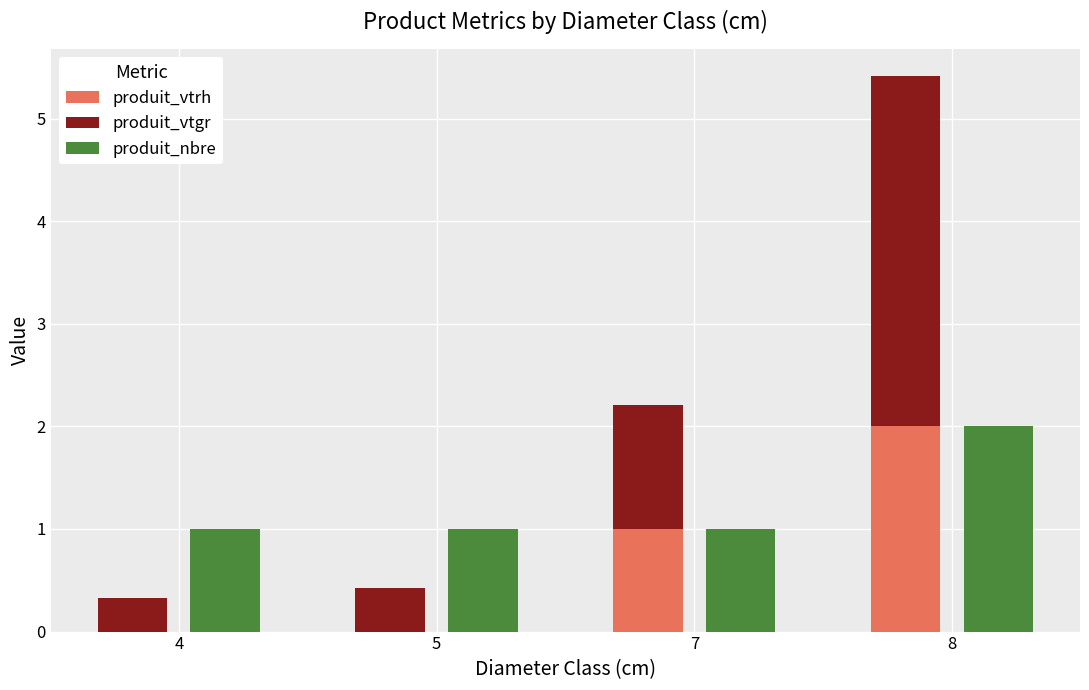

True or false: produit_vtgr has a value of 0.9 at 8.

False